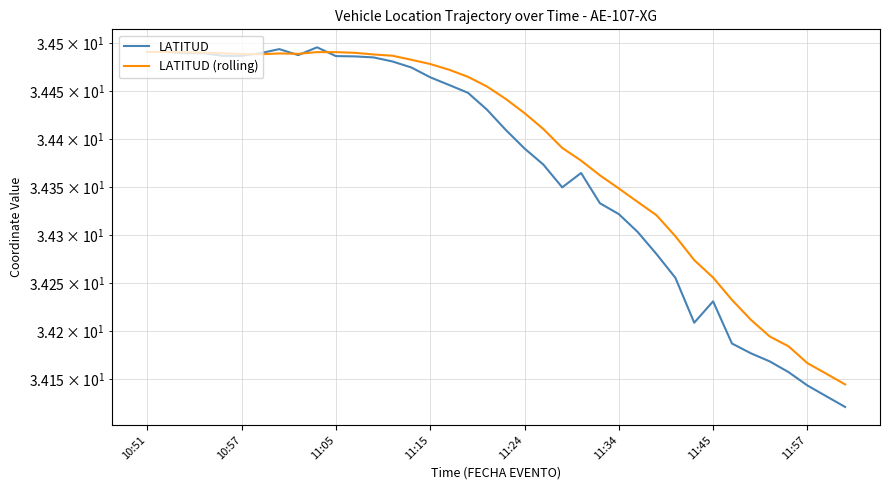

What is the greatest value displayed?

34.5